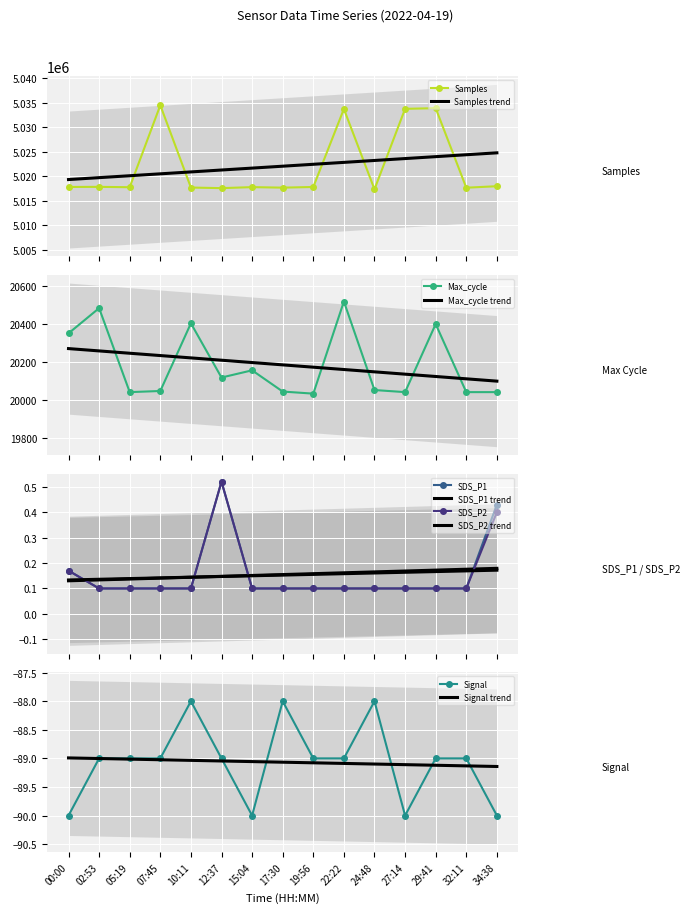

How many lines are shown in the chart?

5